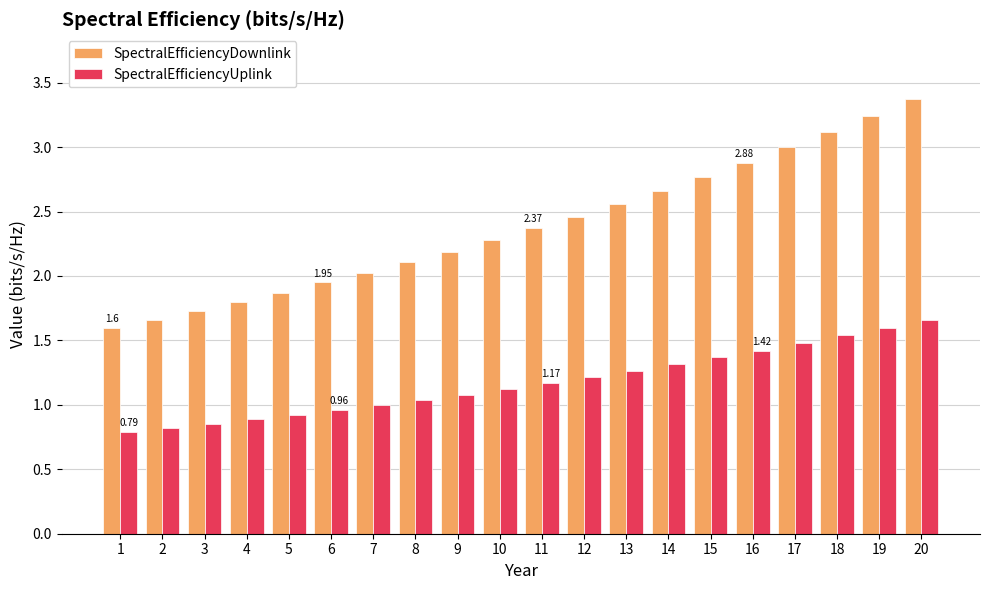

What is the average value of the SpectralEfficiencyUplink series?

1.2